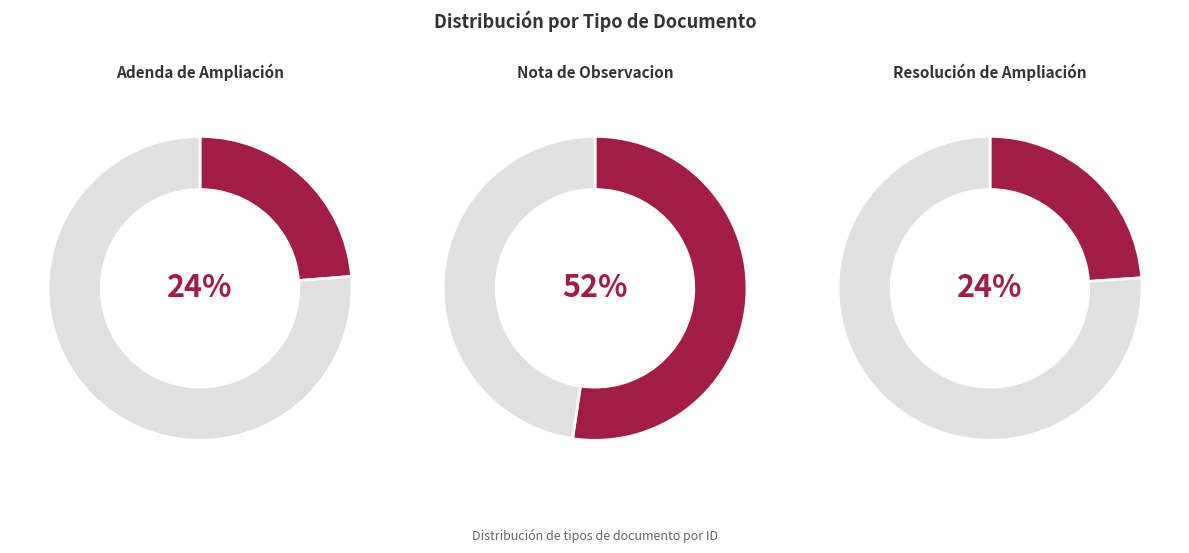

To the nearest percent, what is the combined percentage of Nota de Observacion and Adenda de Ampliación?

76%